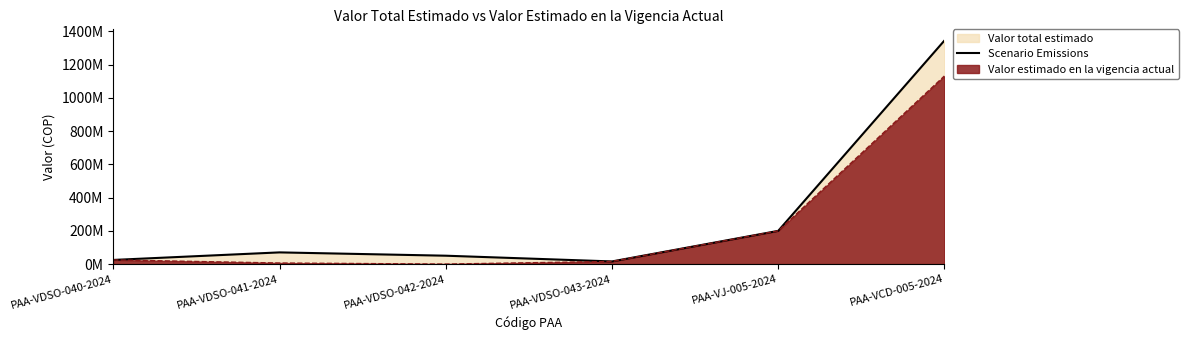

Reading right to left, what are all the values shown in this chart?

1345440000	200000000	16026690	50485968	70443240	25000000